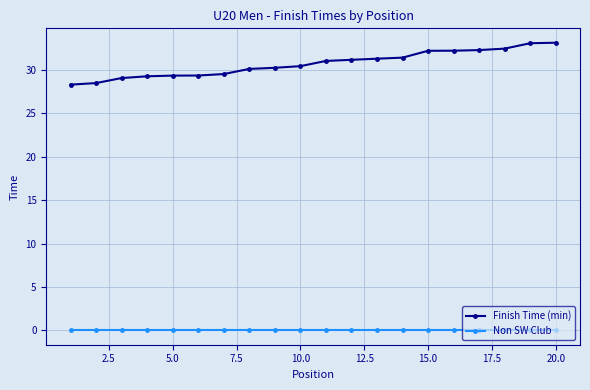

What is the value of the Finish Time (min) point at the 7th from the left?

29.5